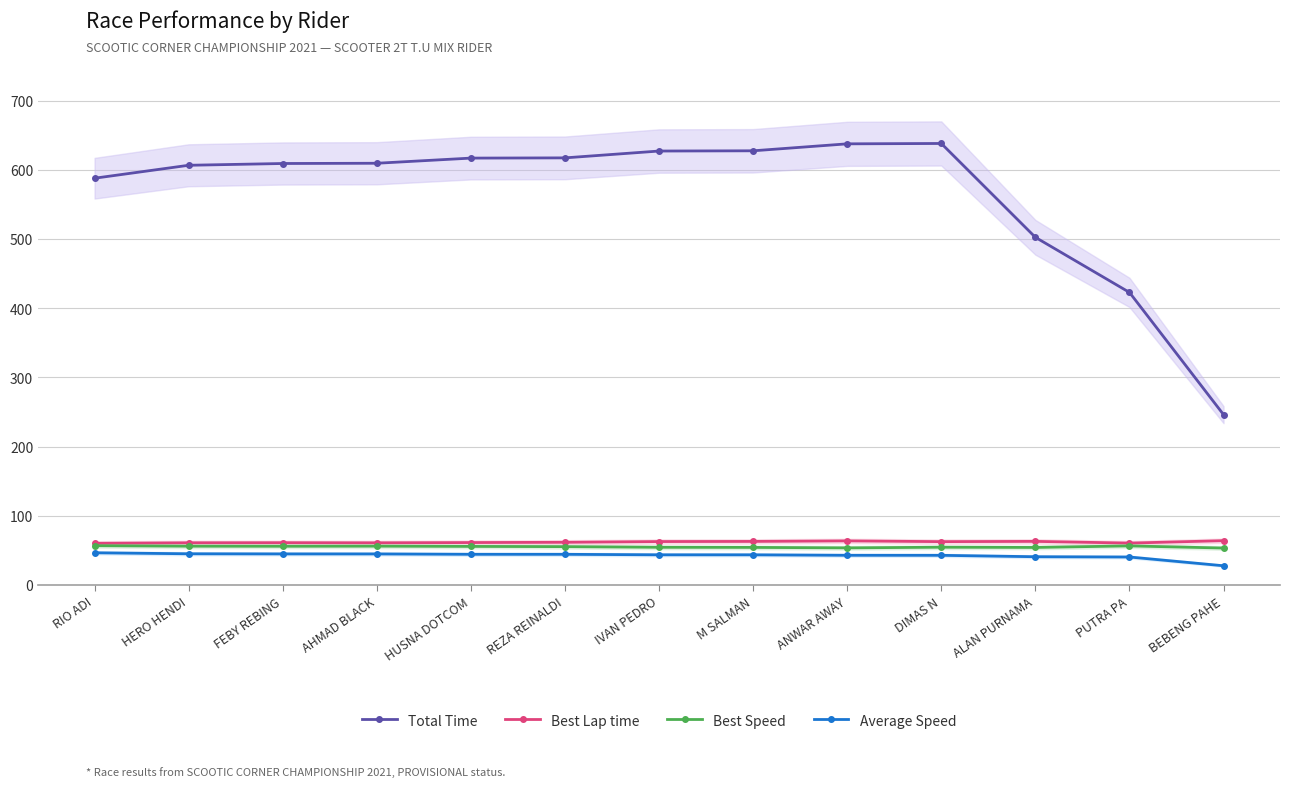

What is the sum of all Average Speed values?

552.3